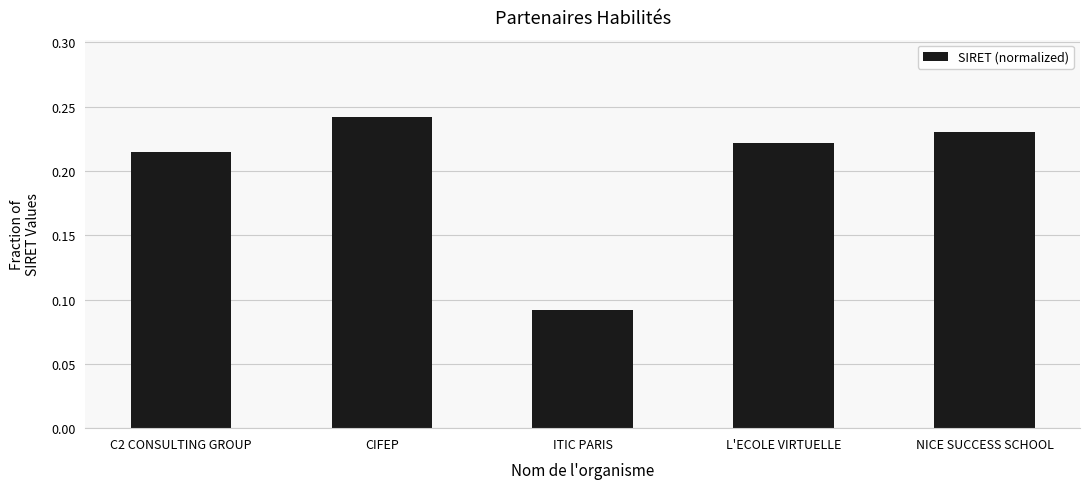

What is the sum of all values?

1.0